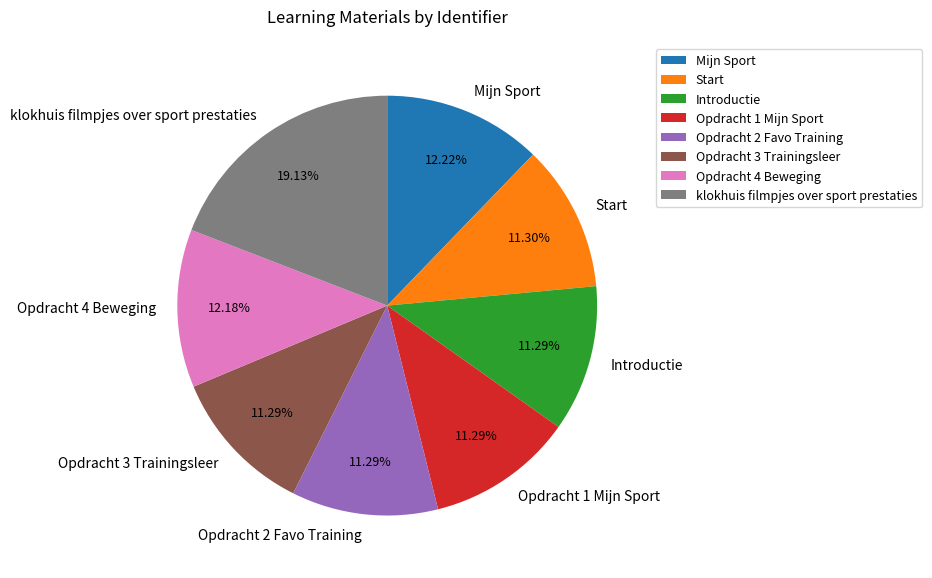

Is it true that Mijn Sport is 27% of the pie?

False